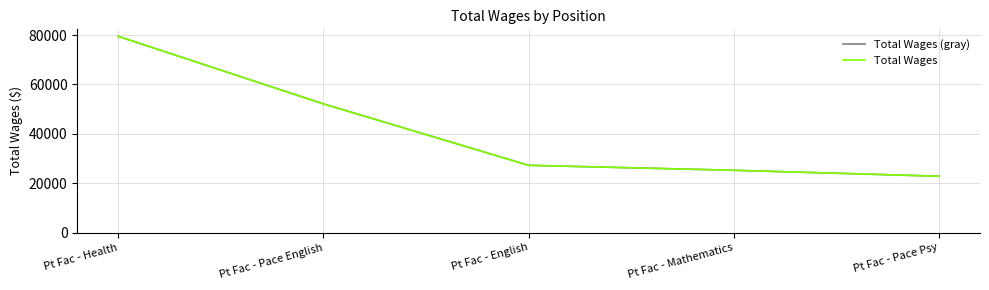

What is the difference between the maximum and minimum values in the Total Wages (gray) series?

56630